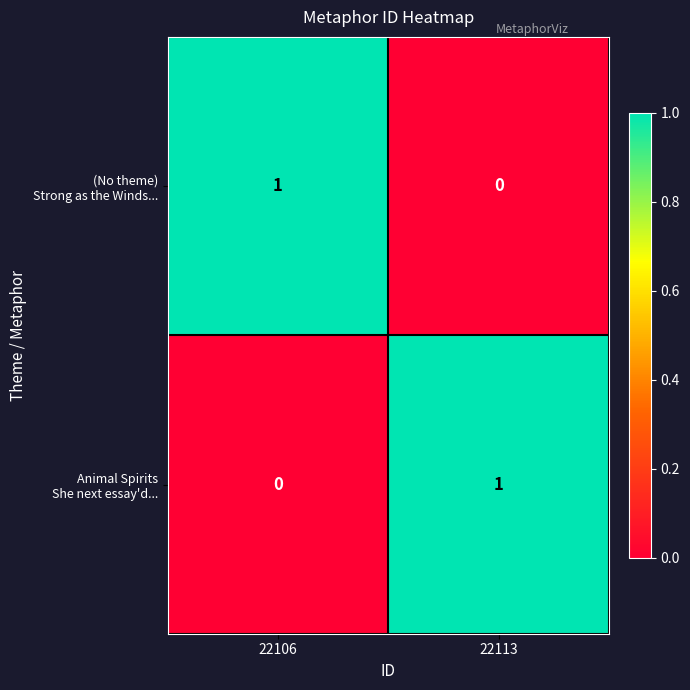

How many distinct data groups are displayed?

2